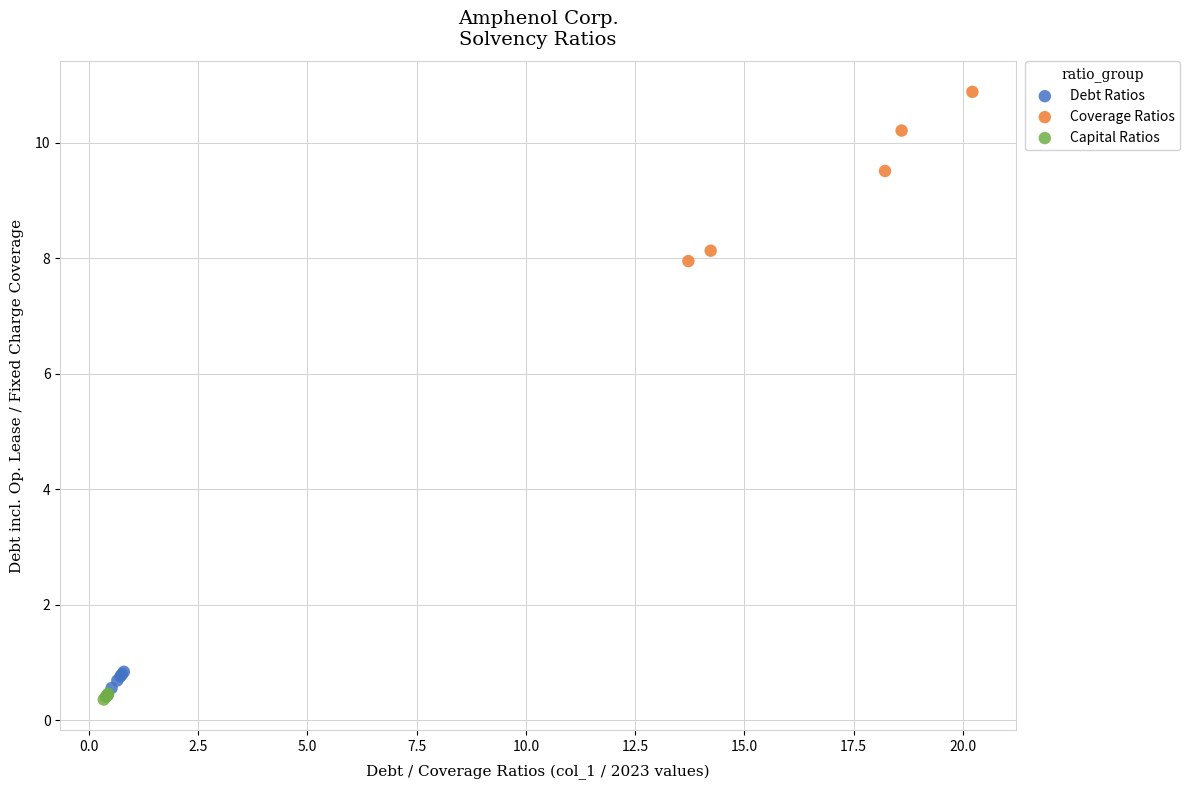

Which series has the widest spread of Y values?

Coverage Ratios